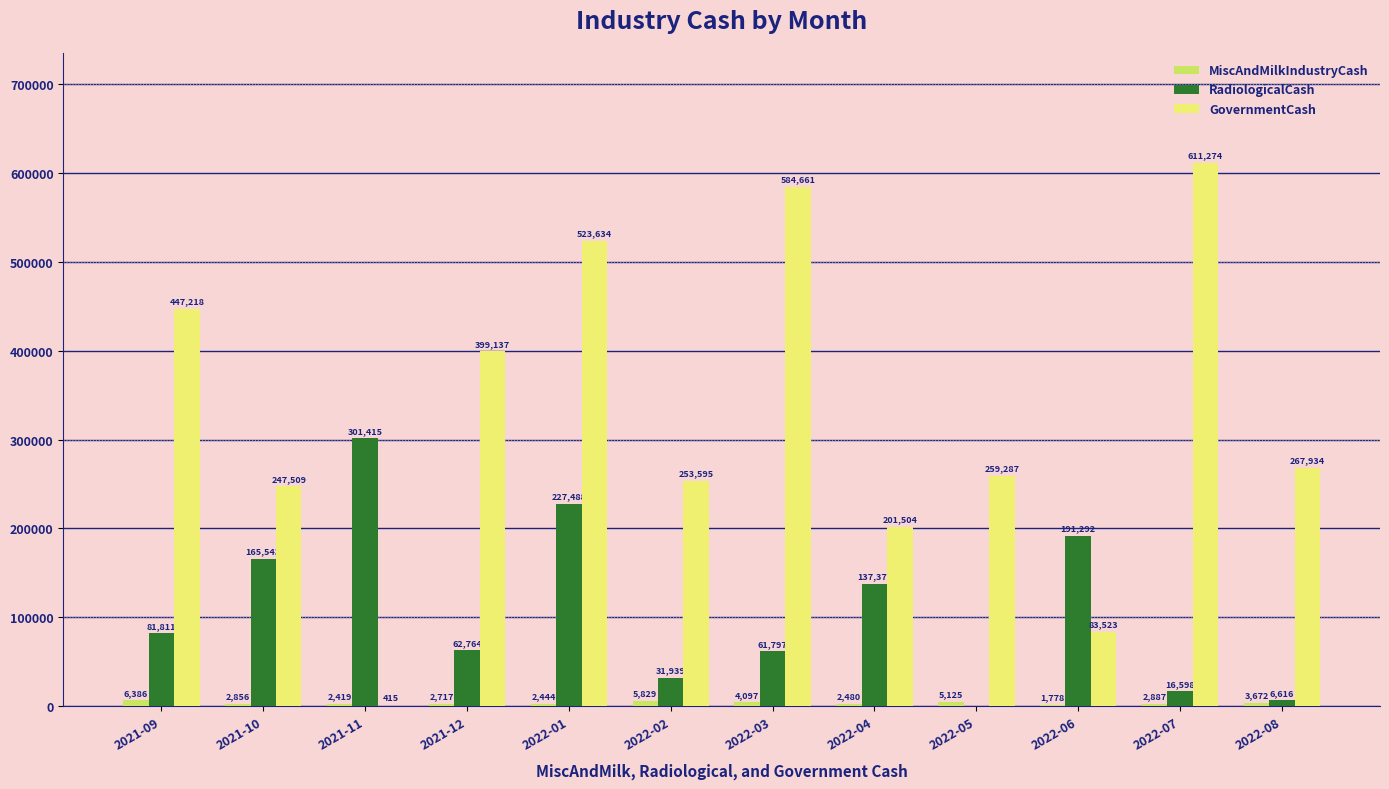

True or false: RadiologicalCash has a value of 0 at 2022-05.

True